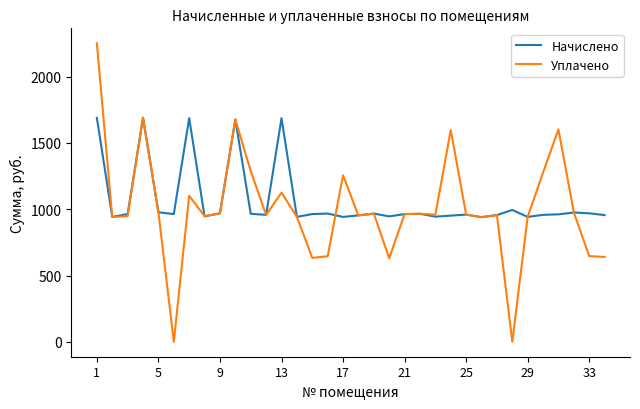

How many values in the Уплачено series are below 959?

17